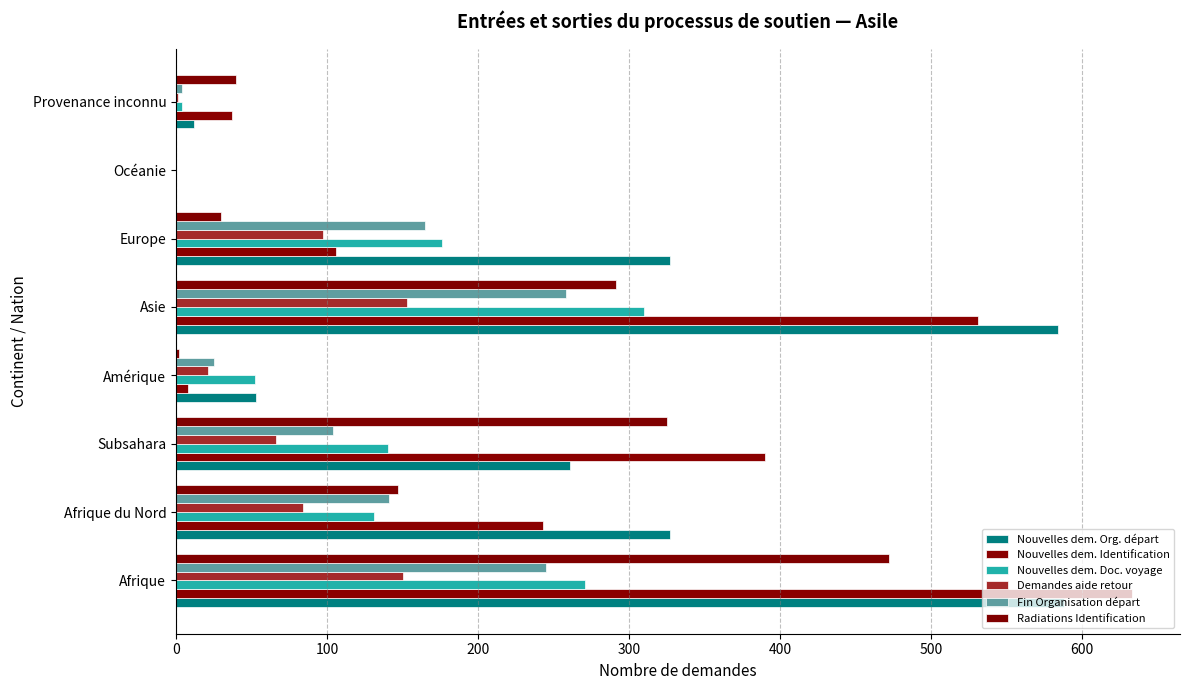

How many distinct data groups are displayed?

6